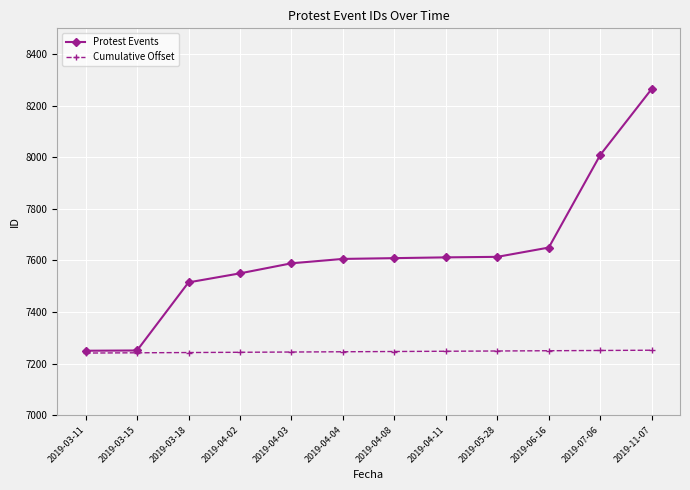

Where is Protest Events nearest to the value 7757?

2019-06-16